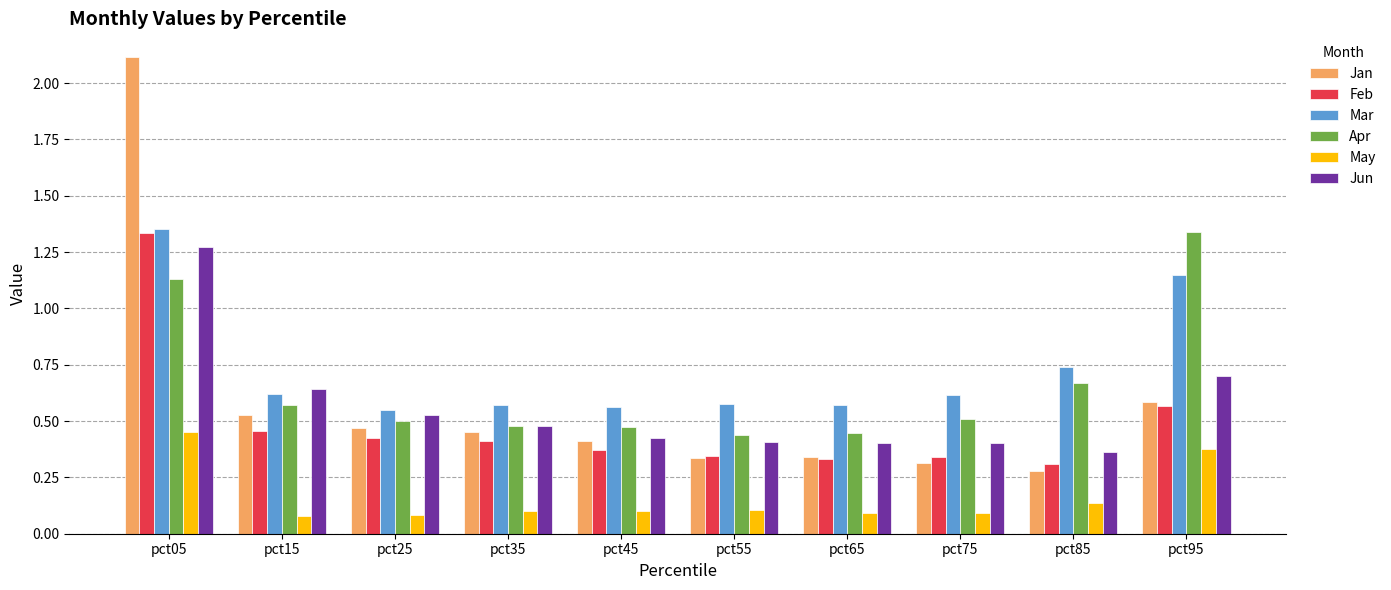

Which series changed the most between pct05 and pct55?

Jan